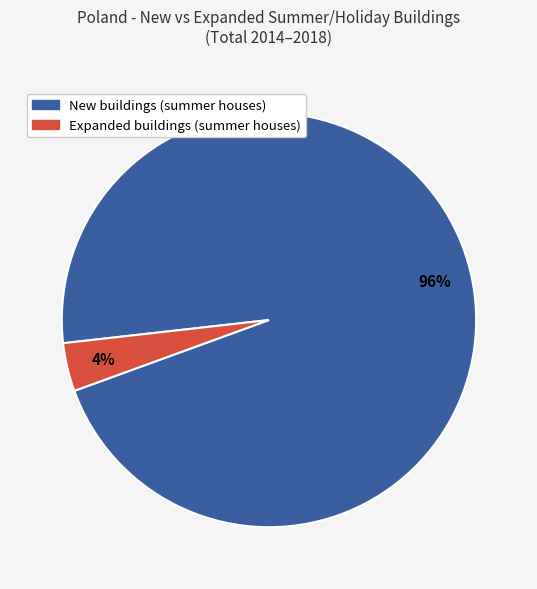

How many slices are in this pie chart?

2